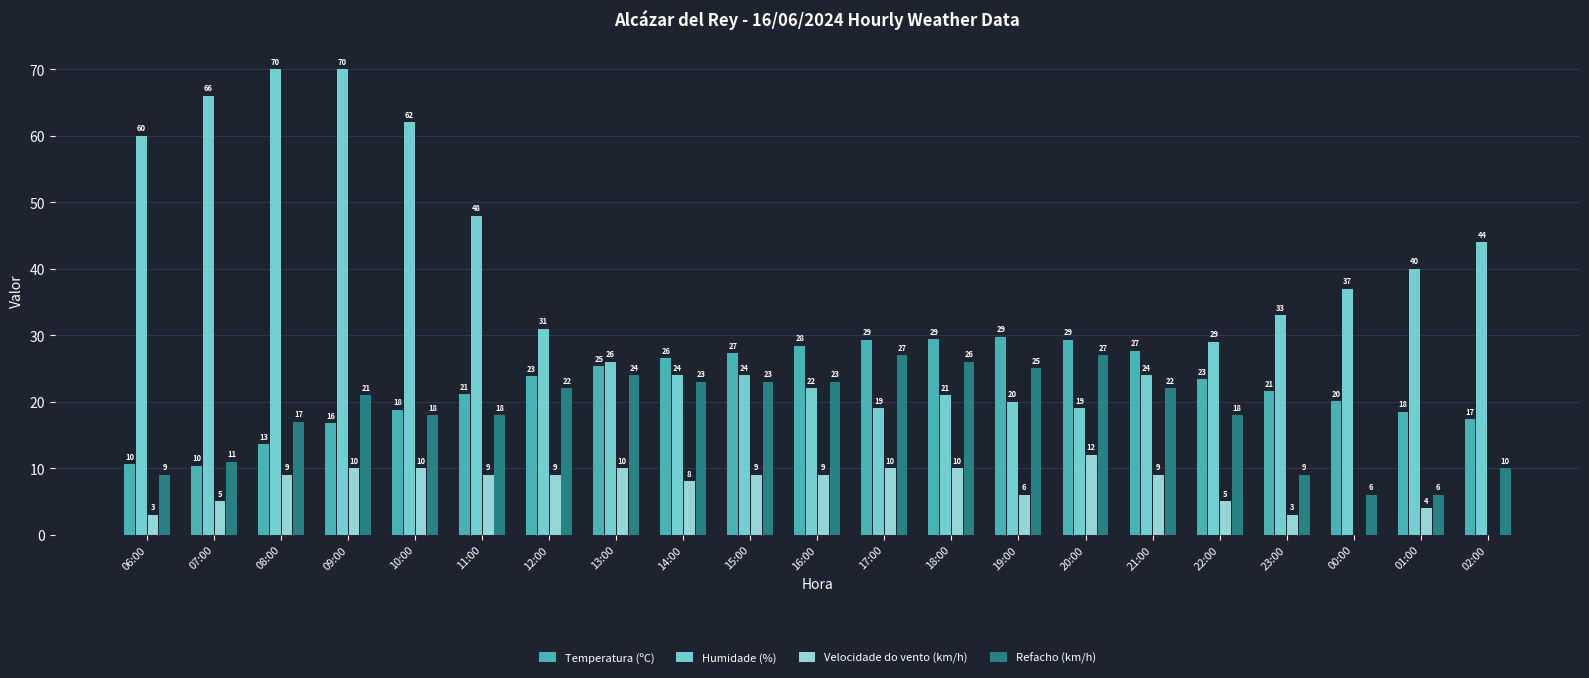

Is the value of Velocidade do vento (km/h) at 06:00 greater than the value of Refacho (km/h) at 01:00?

No